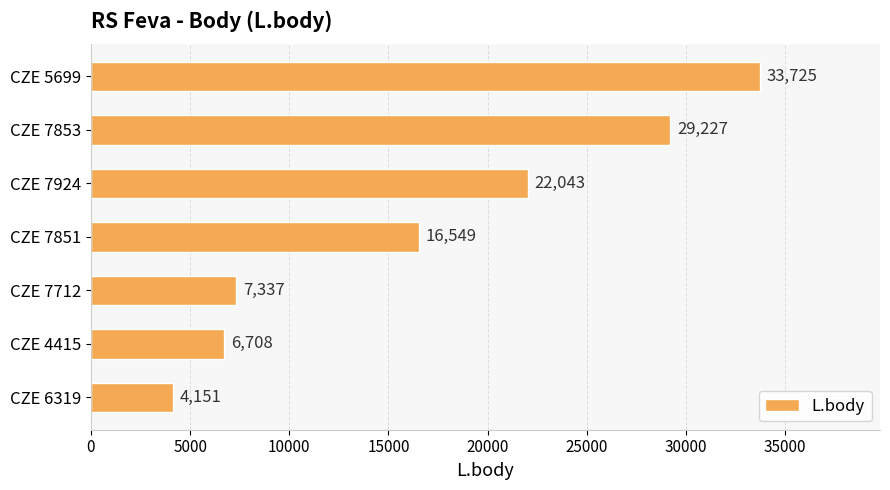

What is the smallest value displayed?

4151